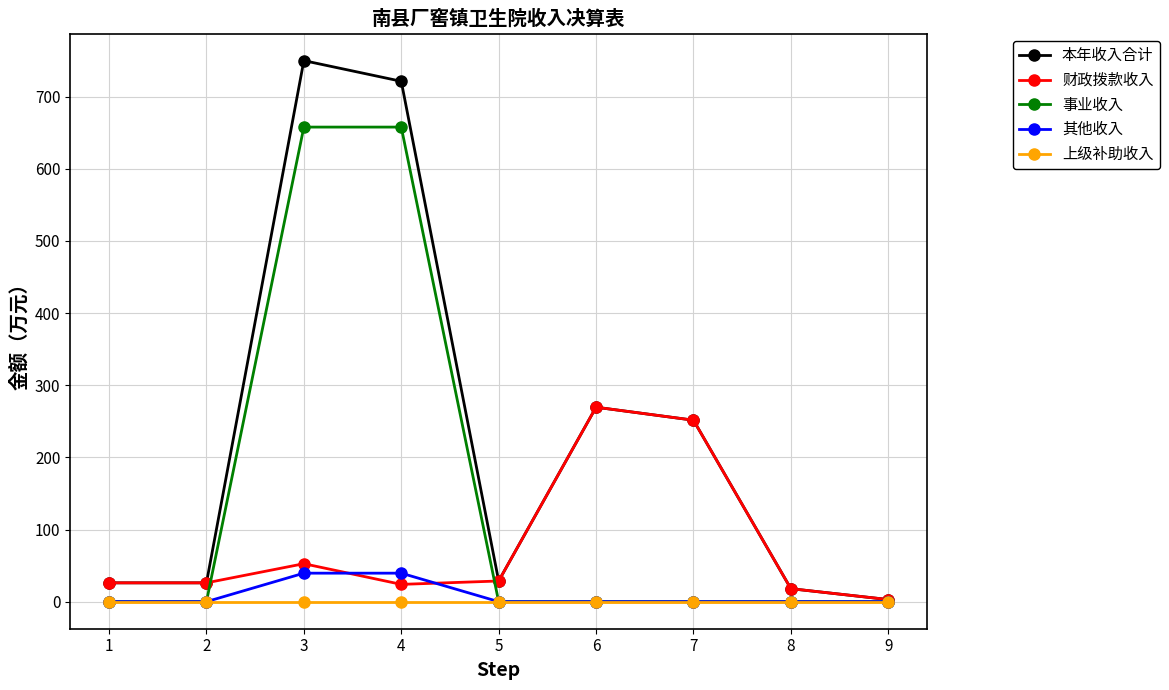

Is it true that 事业收入 equals 657.8 at 4?

True